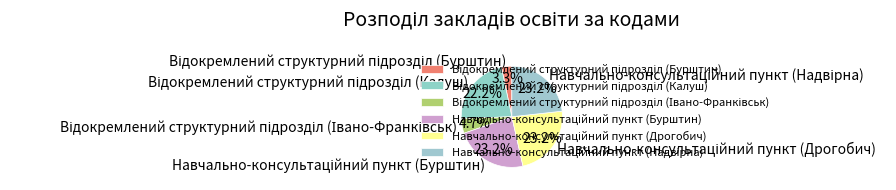

Is there any slice that represents more than half of the pie?

No